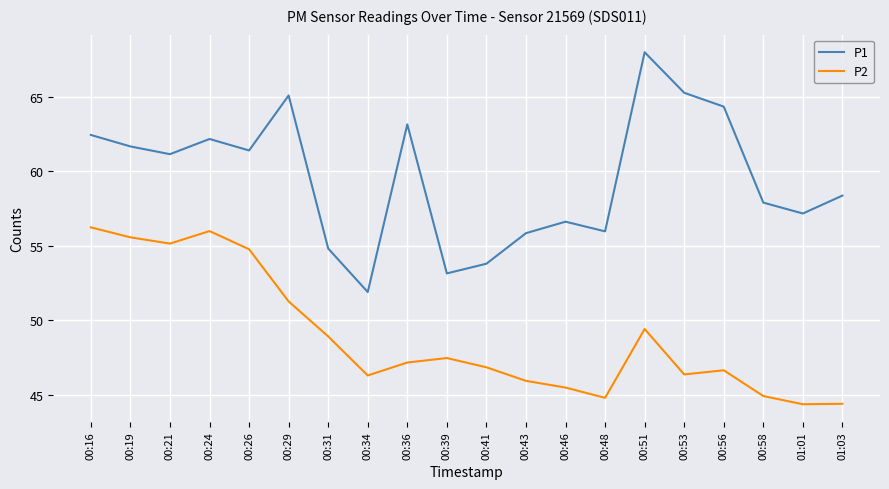

How many lines are shown in the chart?

2